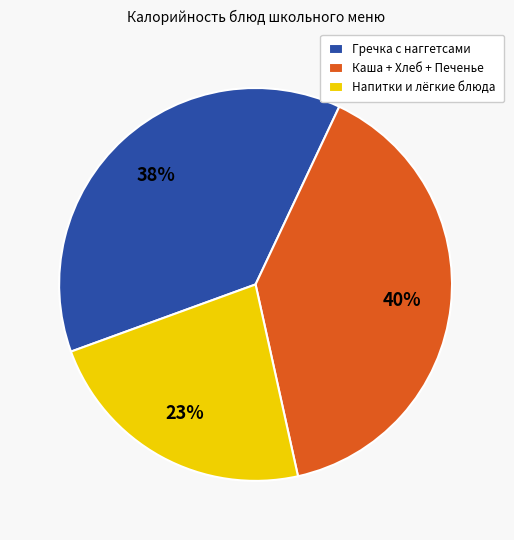

What is the ratio of the value at Каша + Хлеб + Печенье to the value at Напитки и лёгкие блюда?

1.7